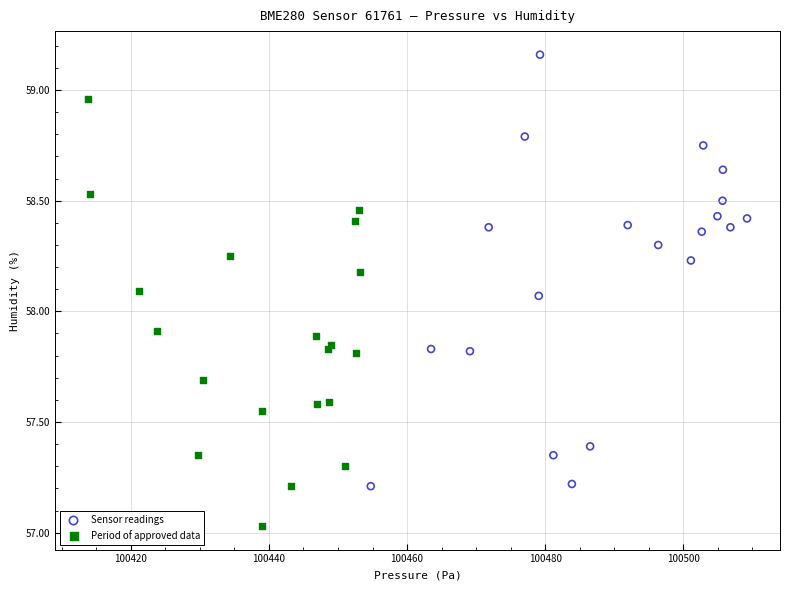

Which series reaches the maximum Y coordinate?

Sensor readings